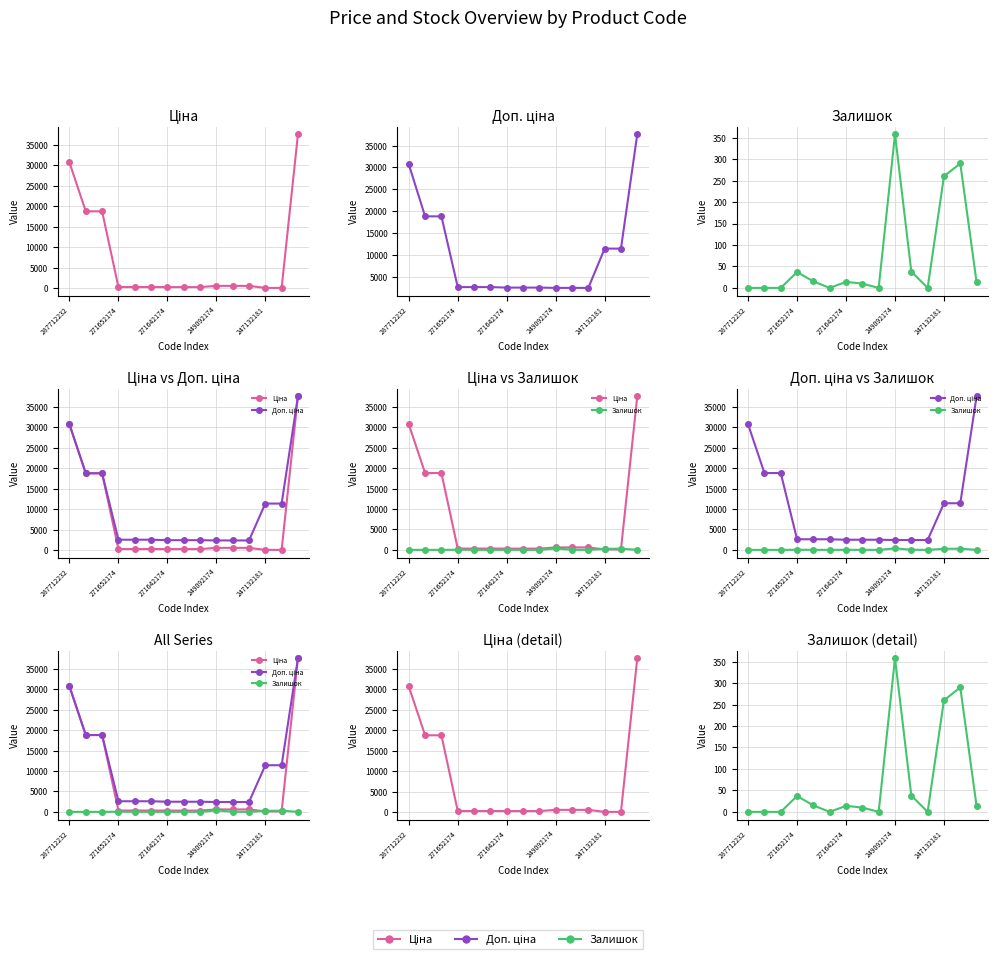

What is the value of the Доп. ціна point at the 5th from the left?

2598.3